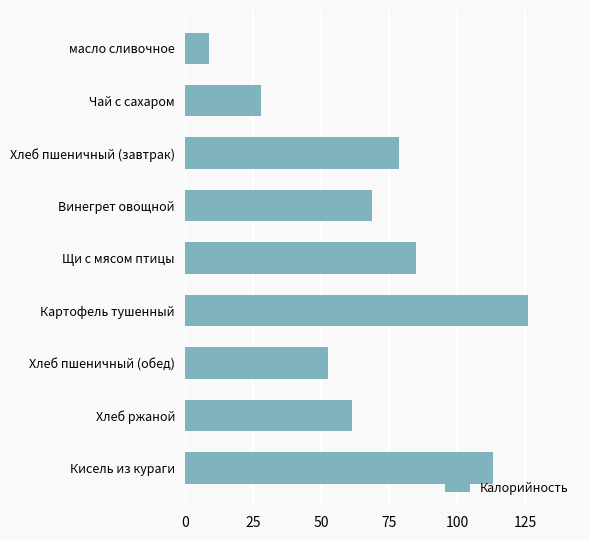

Are the bars grouped side by side (vs. stacked)?

No